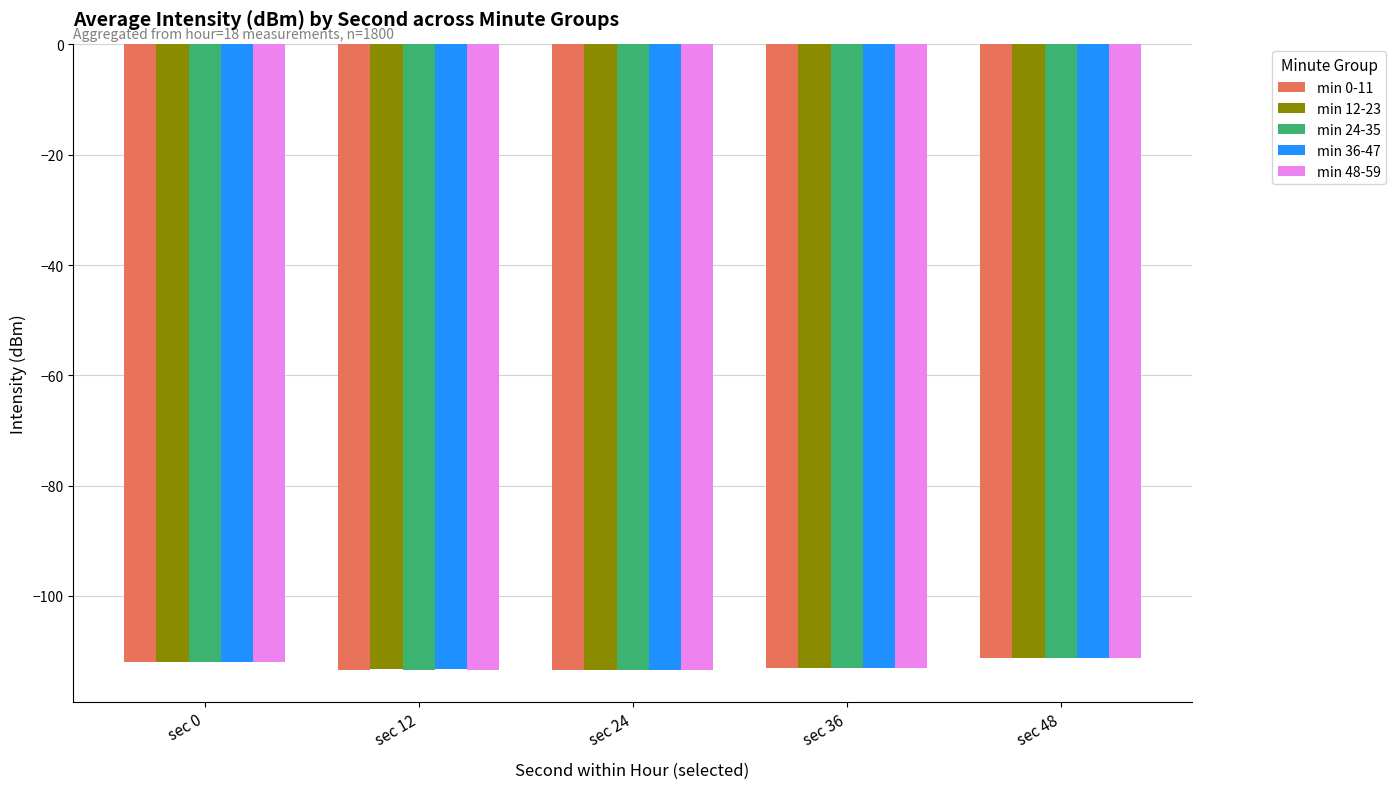

How many groups of bars are there?

5